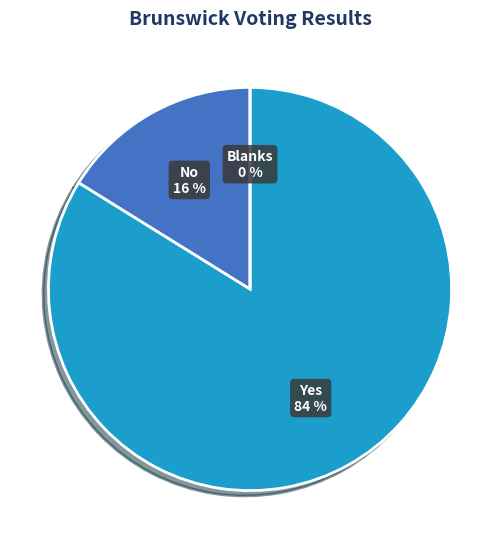

Which category accounts for the majority?

Yes